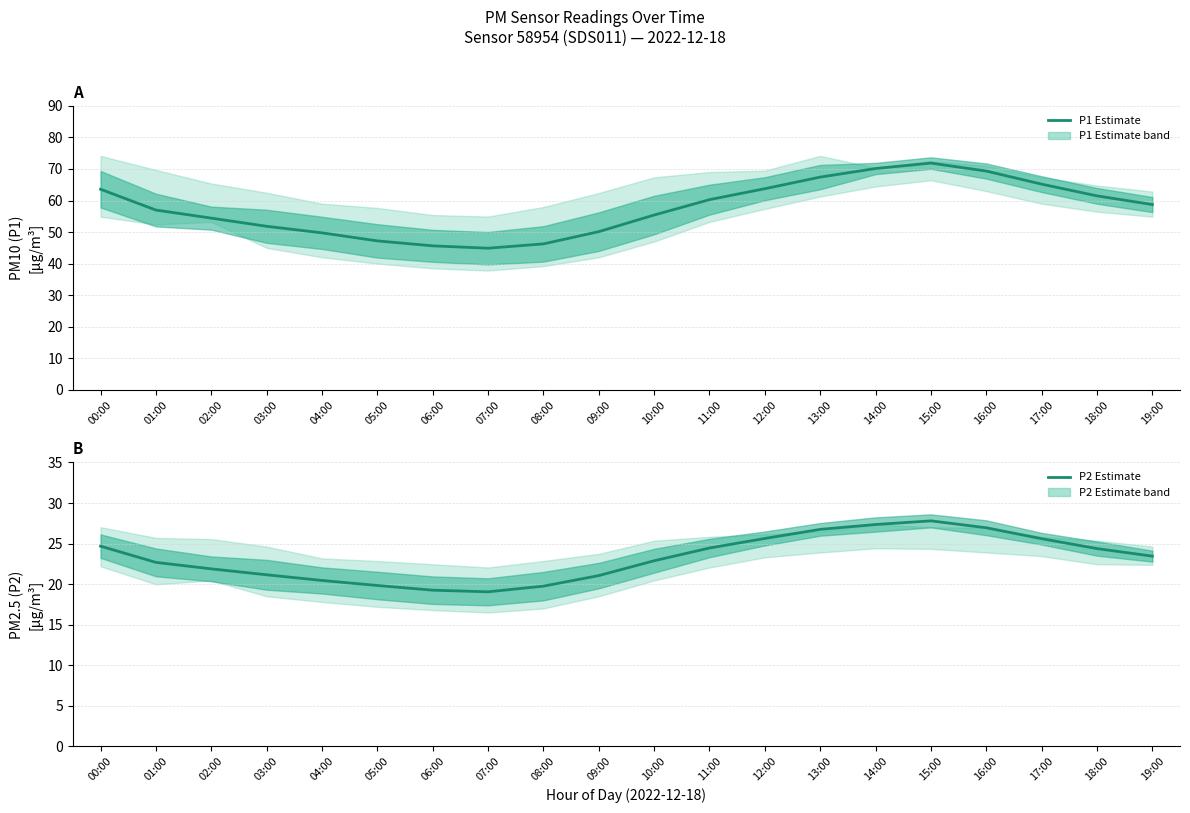

What is the sum of all P1 (PM10) values?

1154.3